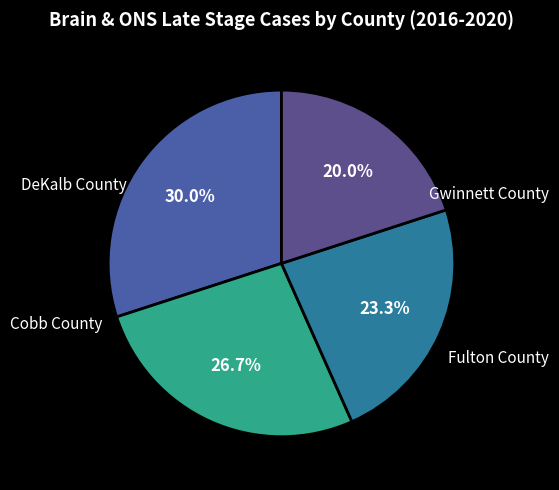

To the nearest percent, what is the average slice percentage?

25%